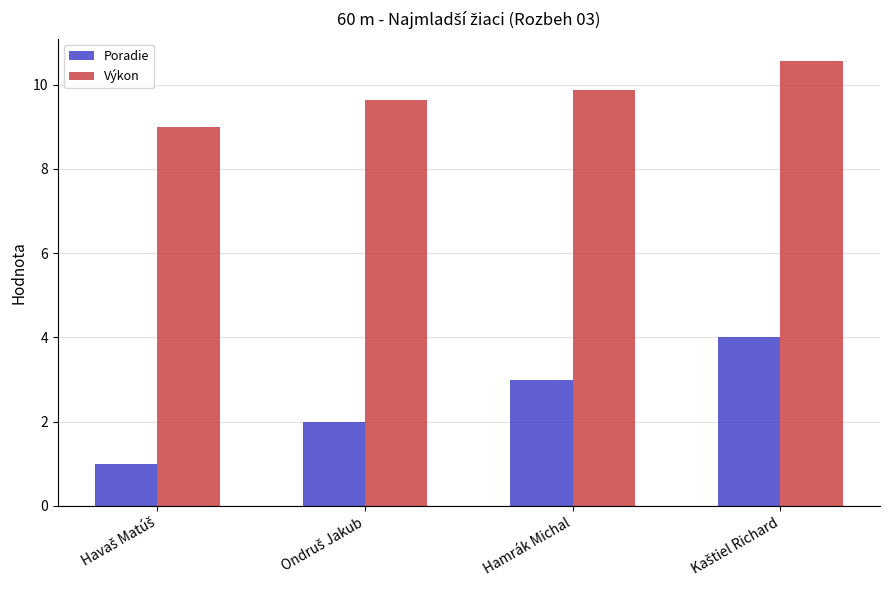

The Výkon series shows 9.9 at Hamrák Michal. True or false?

True